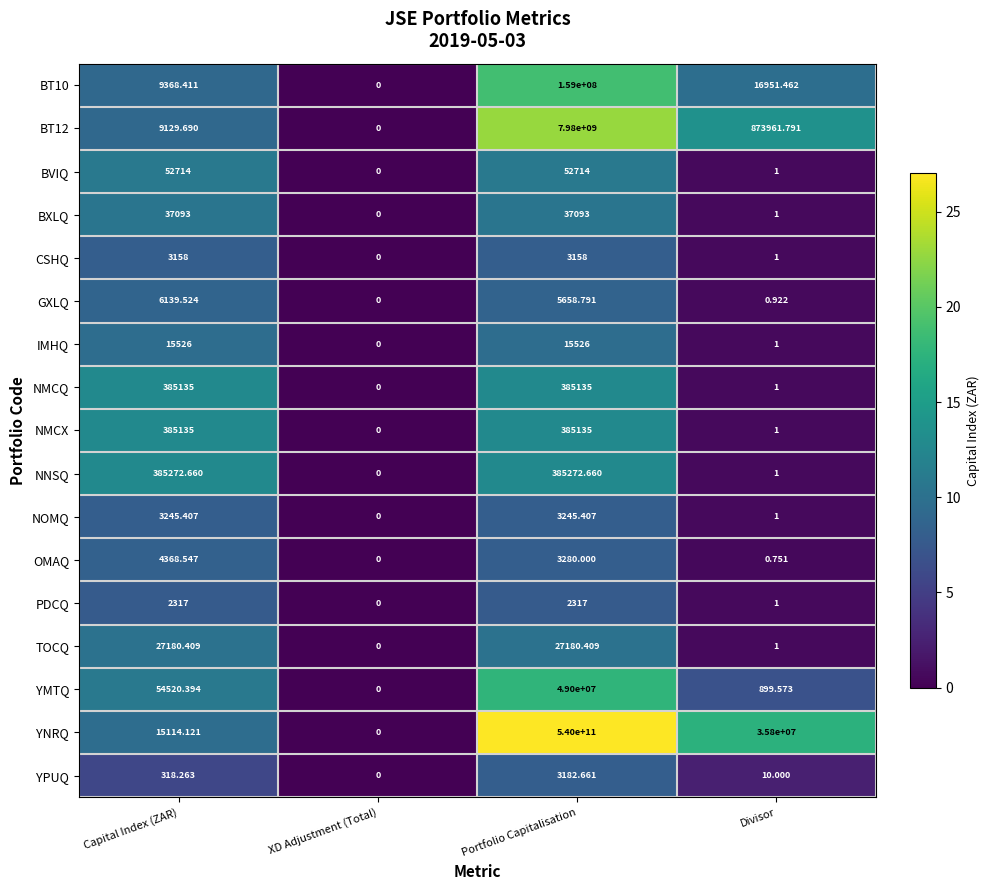

Which series has the widest spread of values?

YNRQ